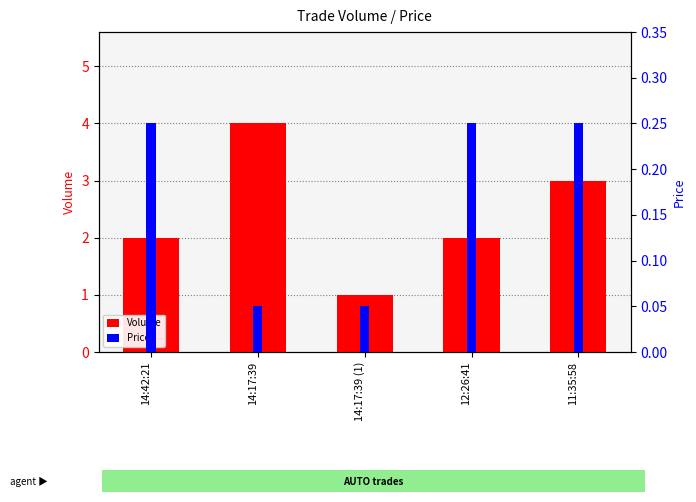

At which label is Price closest to 0?

14:17:39